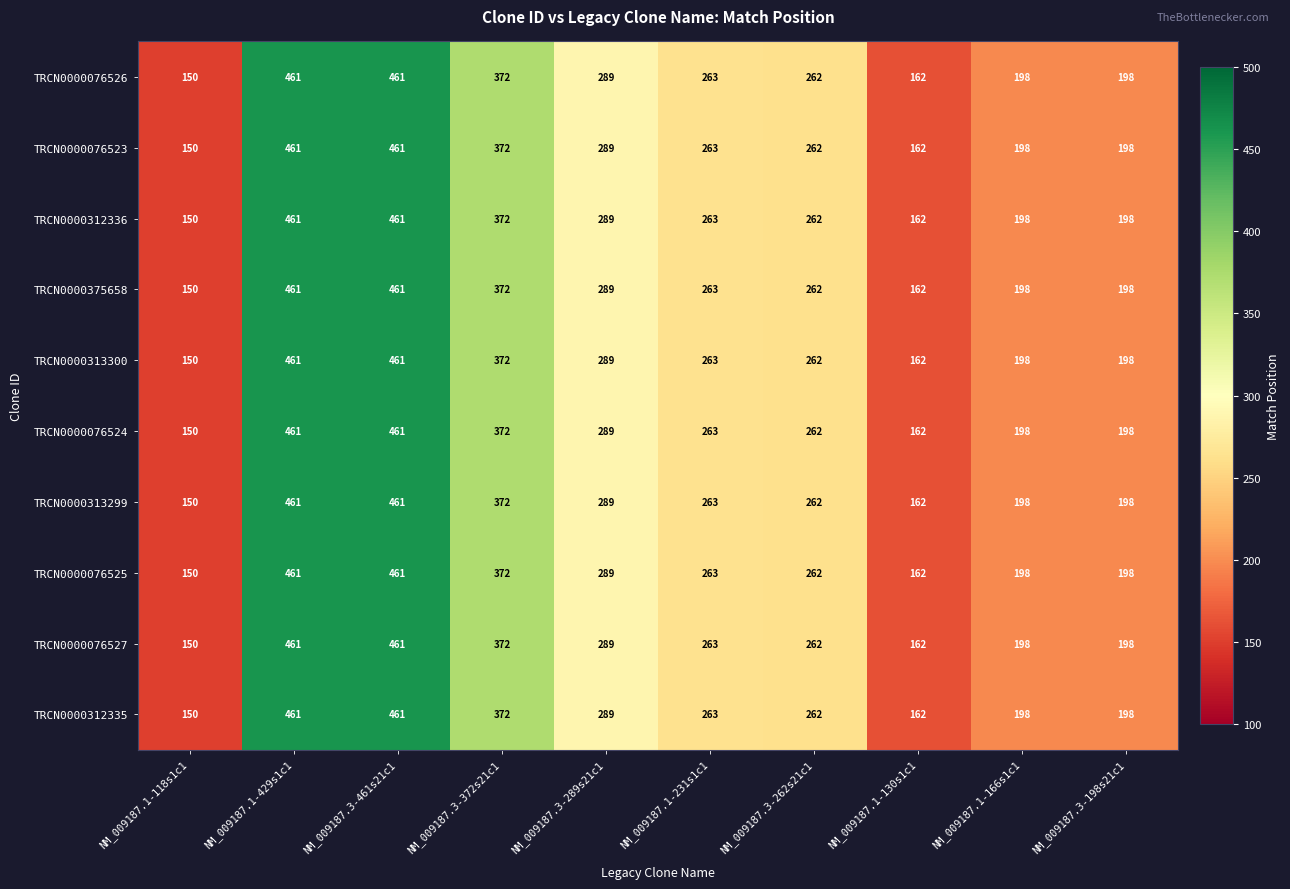

How many distinct data groups are displayed?

10